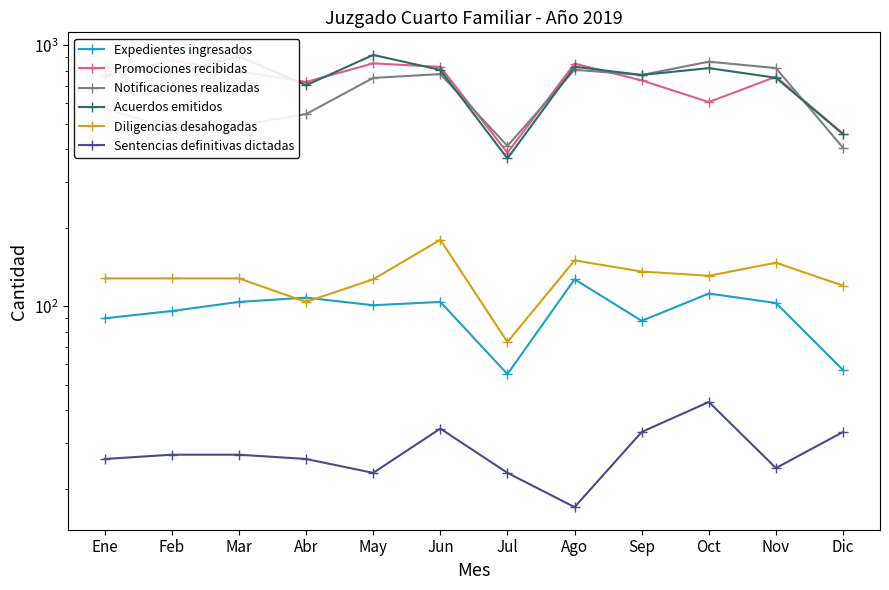

What position from the right is Ago?

5